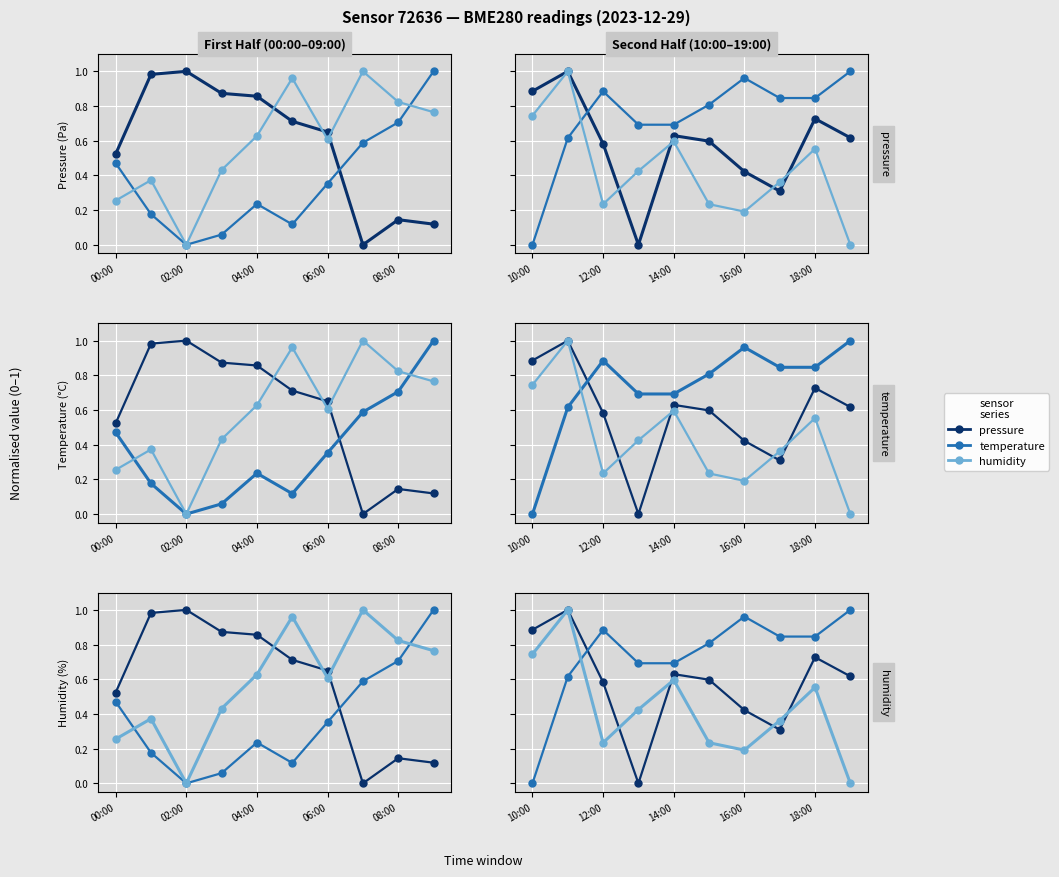

Where is humidity nearest to the value 0?

9